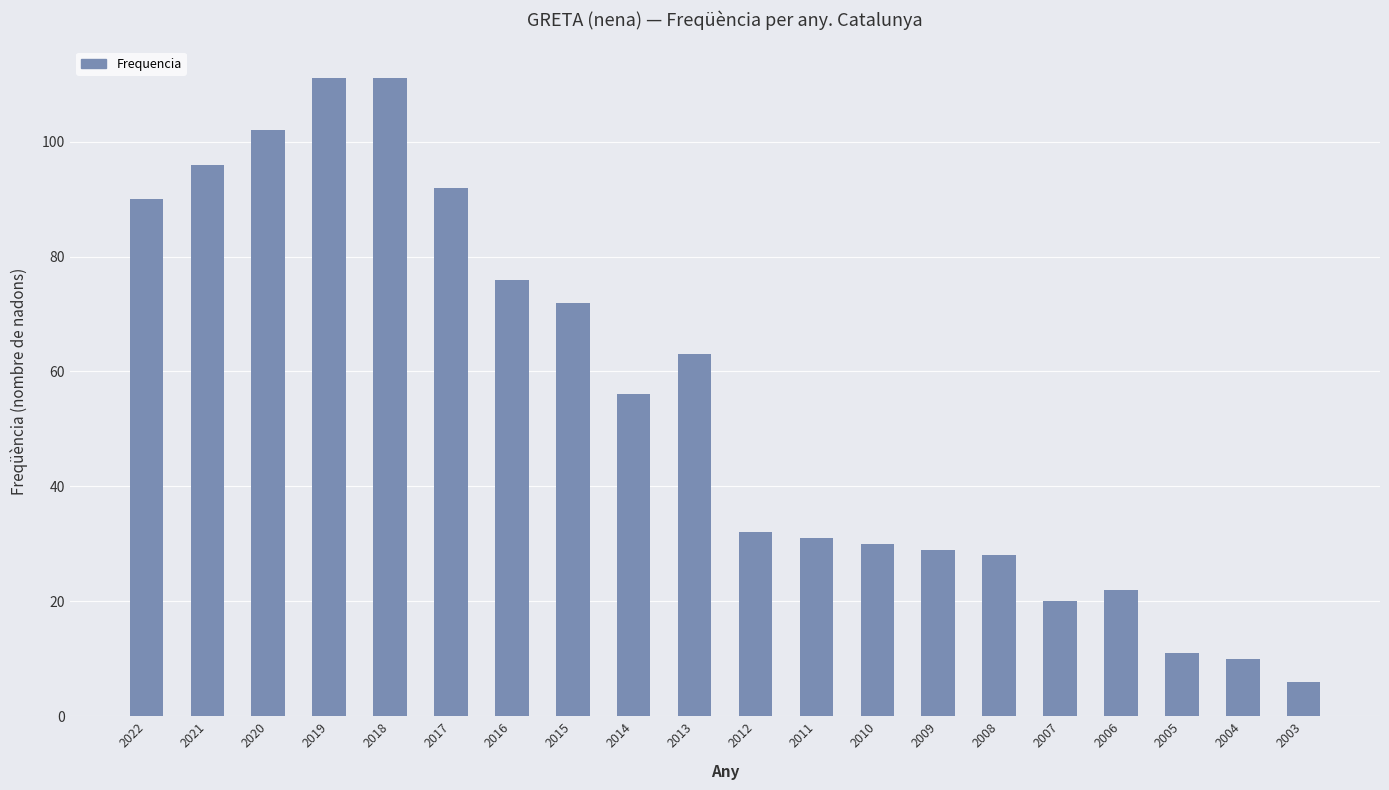

Which has a higher value, 2022 or 2006?

2022